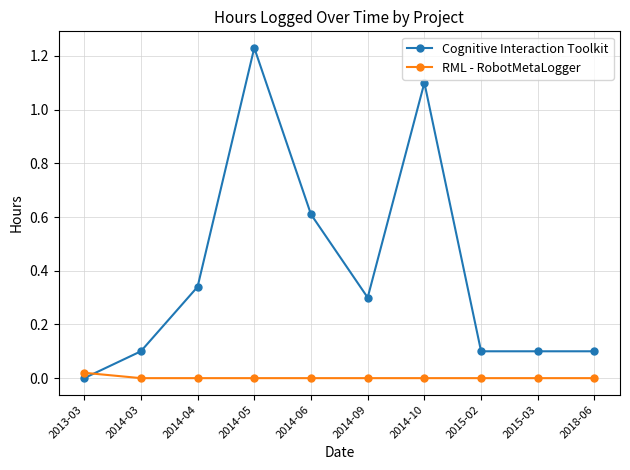

Rank the series by their average value, from lowest to highest.

RML - RobotMetaLogger, Cognitive Interaction Toolkit